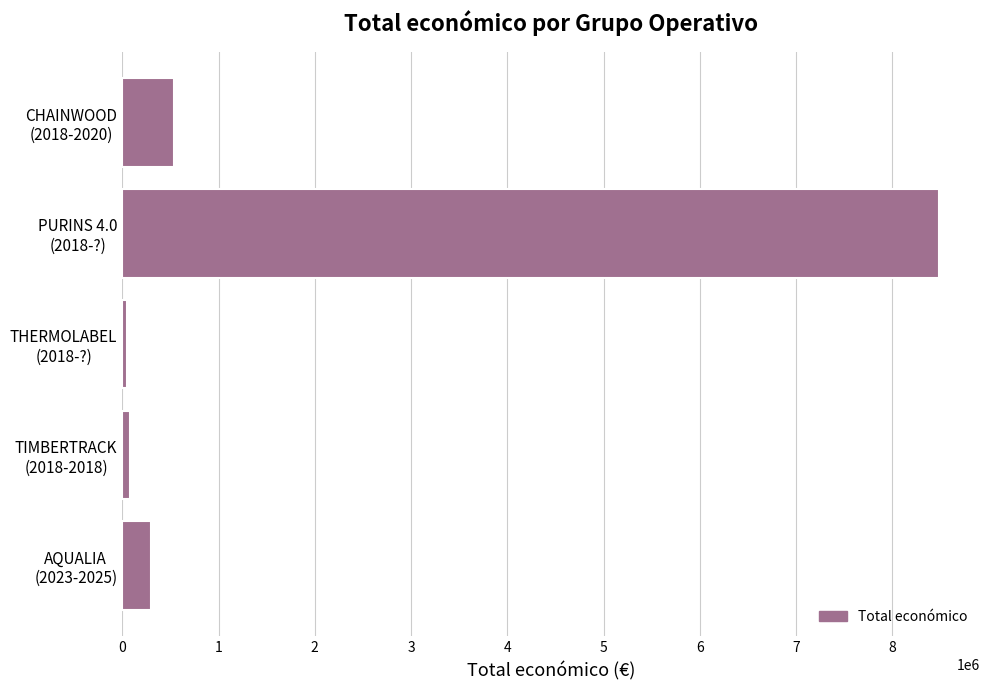

What is the greatest value displayed?

8484999